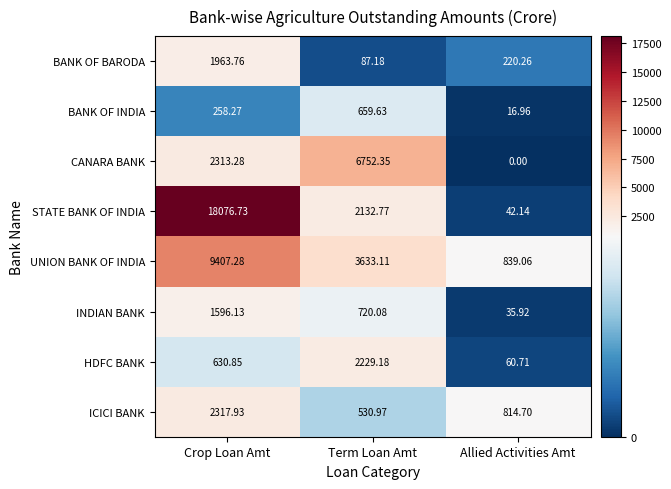

Which category has the highest value in the UNION BANK OF INDIA series?

Crop Loan Amt